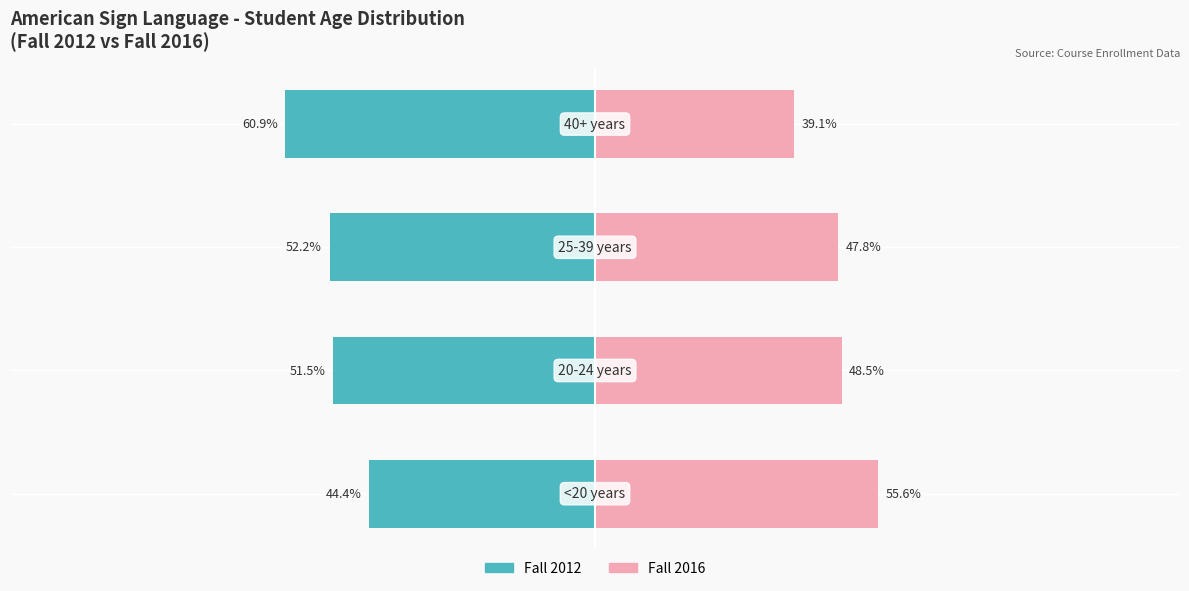

Are the bars grouped side by side (vs. stacked)?

Yes